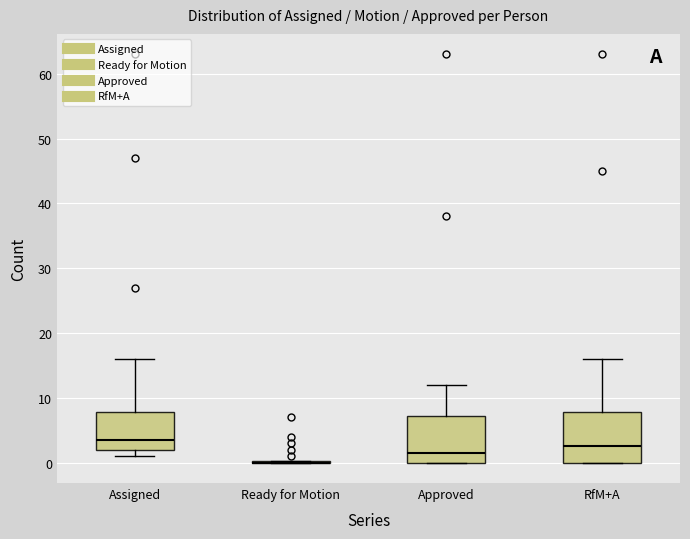

Reading left to right, read every box against the y-axis: the position of its median line, the range the box covers, and the ends of its whiskers. The values are not printed on the chart, so give them approximately, as read against the axis.

Assigned: median 4, box 2 to 8, whiskers 1 to 16
Ready for Motion: box collapsed to a line at 0, whiskers 0 to 0
Approved: median 2, box 0 to 7, whiskers 0 to 12
RfM+A: median 3, box 0 to 8, whiskers 0 to 16